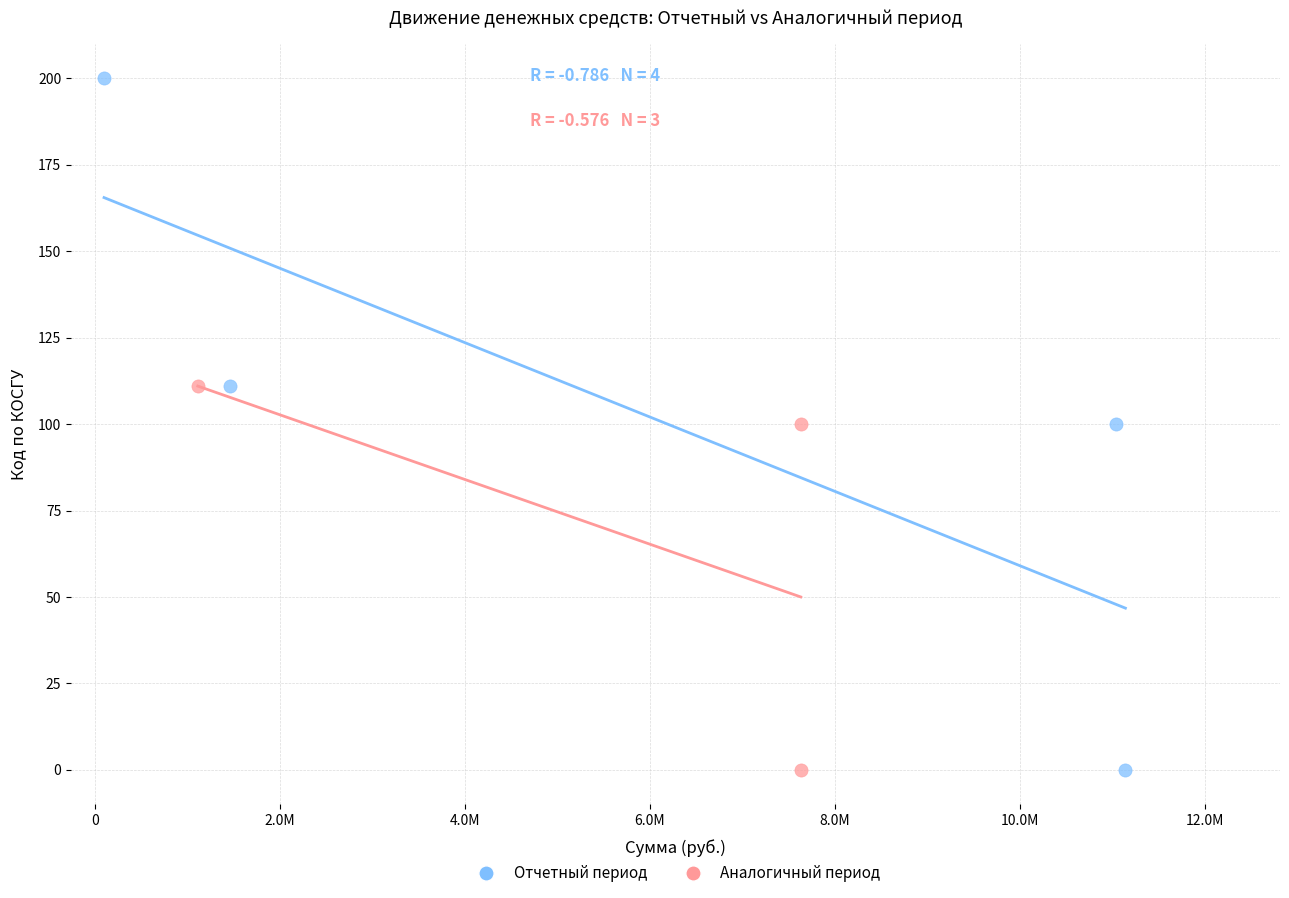

What are all the series names shown in the legend?

Отчетный период, Аналогичный период